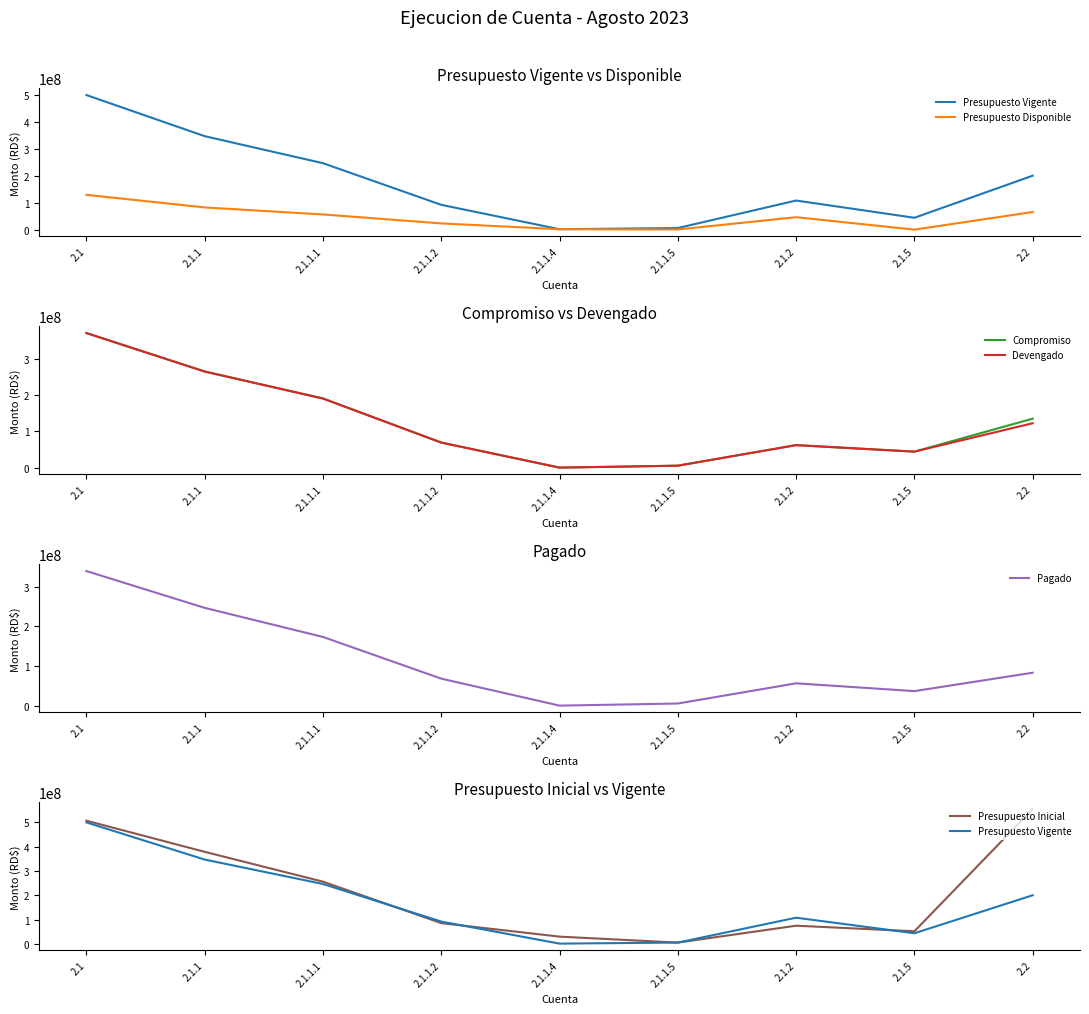

Reading right to left, list all the values displayed in this chart.

Presupuesto Vigente: 2.2=200425754.0	2.1.5=44300204.0	2.1.2=108258900.0	2.1.1.5=6182102.0	2.1.1.4=1792757.0	2.1.1.2=92305745.0	2.1.1.1=246722163.0	2.1.1=347002767.0	2.1=499561871.1
Presupuesto Disponible: 2.2=65696277.4	2.1.5=321090.0	2.1.2=46412844.0	2.1.1.5=858322.5	2.1.1.4=1792757.0	2.1.1.2=23411000.0	2.1.1.1=56620000.0	2.1.1=82682079.5	2.1=129416013.5
Compromiso: 2.2=134729476.7	2.1.5=43979114.0	2.1.2=61846056.0	2.1.1.5=5323779.5	2.1.1.4=0.0	2.1.1.2=68894745.0	2.1.1.1=190102163.0	2.1.1=264320687.5	2.1=370145857.5
Devengado: 2.2=122082105.3	2.1.5=43979114.0	2.1.2=61846056.0	2.1.1.5=5323779.5	2.1.1.4=0.0	2.1.1.2=68894745.0	2.1.1.1=190102163.0	2.1.1=264320687.5	2.1=370145857.5
Pagado: 2.2=83181359.7	2.1.5=36653056.1	2.1.2=56366068.4	2.1.1.5=5323779.5	2.1.1.4=0.0	2.1.1.2=68179666.7	2.1.1.1=173506609.6	2.1.1=247010055.7	2.1=340029180.2
Presupuesto Inicial: 2.2=554445095.0	2.1.5=52479114.0	2.1.2=75415154.0	2.1.1.5=6000000.0	2.1.1.4=30494866.0	2.1.1.2=85985345.0	2.1.1.1=256298835.0	2.1.1=378779046.0	2.1=506673314.0